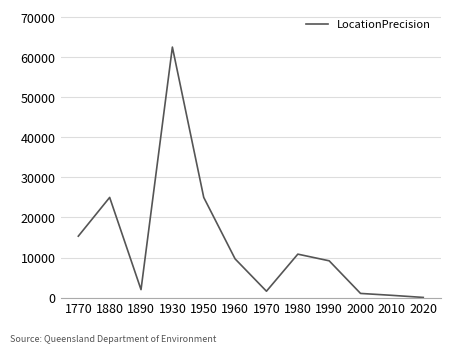

The chart shows a value of 9186.7 at 1990. True or false?

True